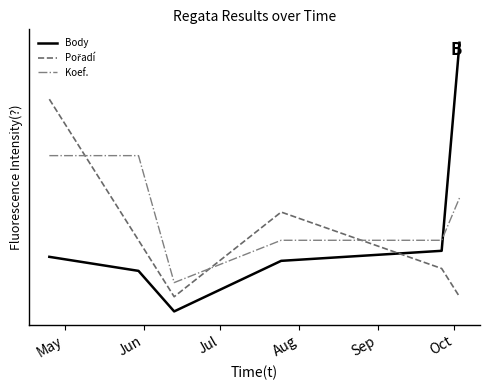

Is this an area chart (filled region under the line)?

No